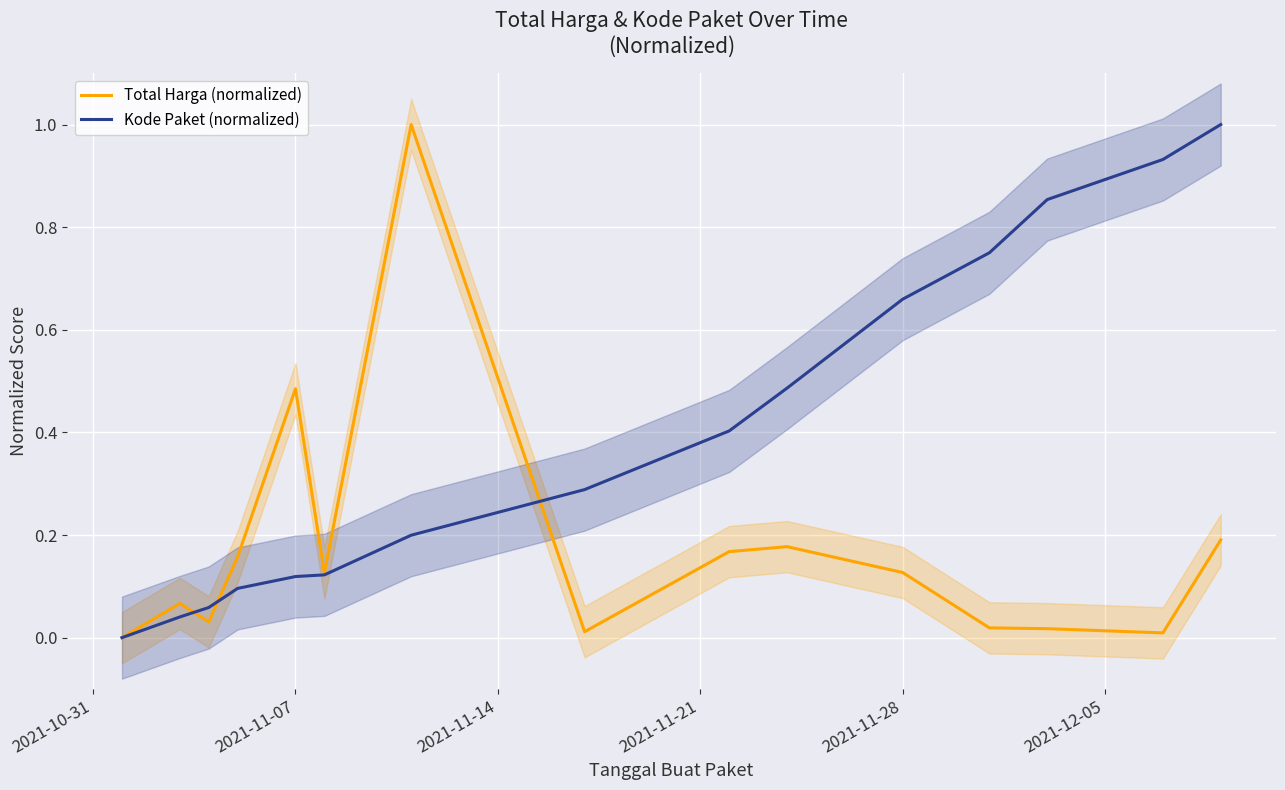

True or false: Kode Paket (normalized) has a value of 1.0 at 2021-11-28.

False